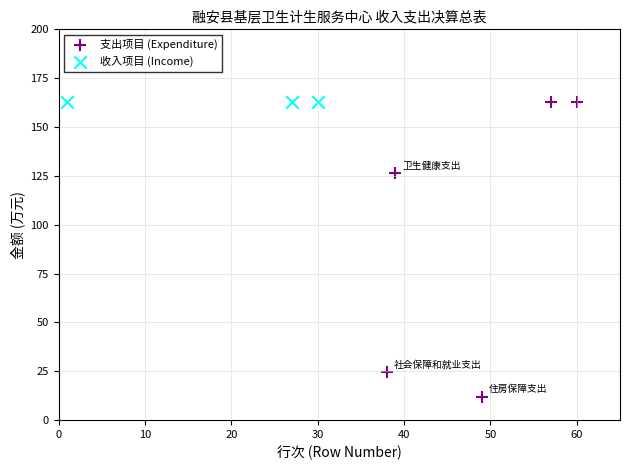

Which series reaches the minimum Y coordinate?

支出项目 (Expenditure)